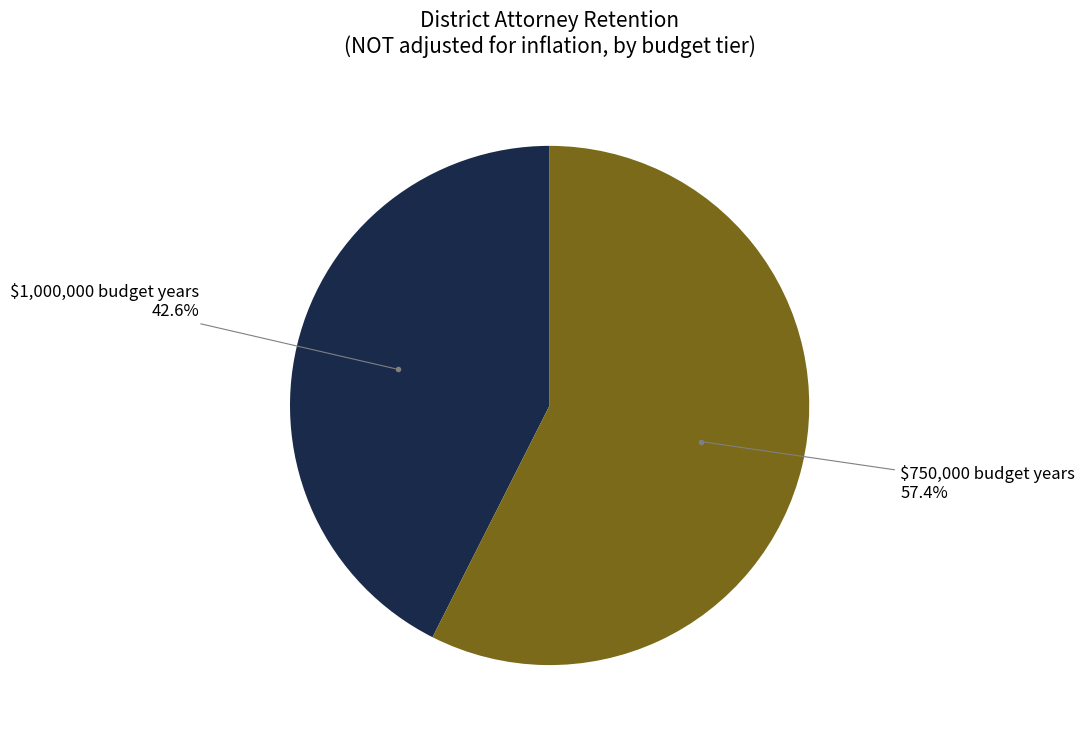

Is there any slice that represents more than half of the pie?

Yes